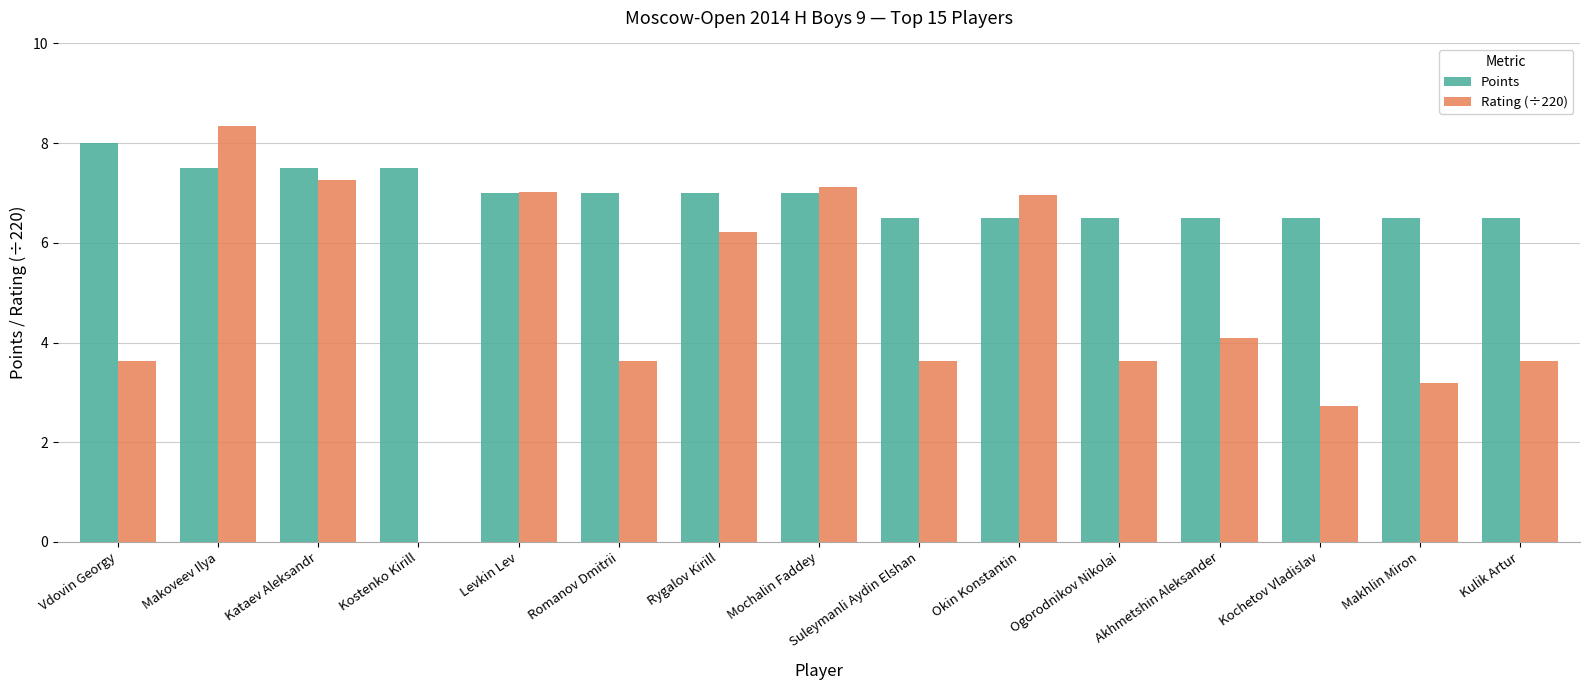

What is the sum of all Points values?

104.0